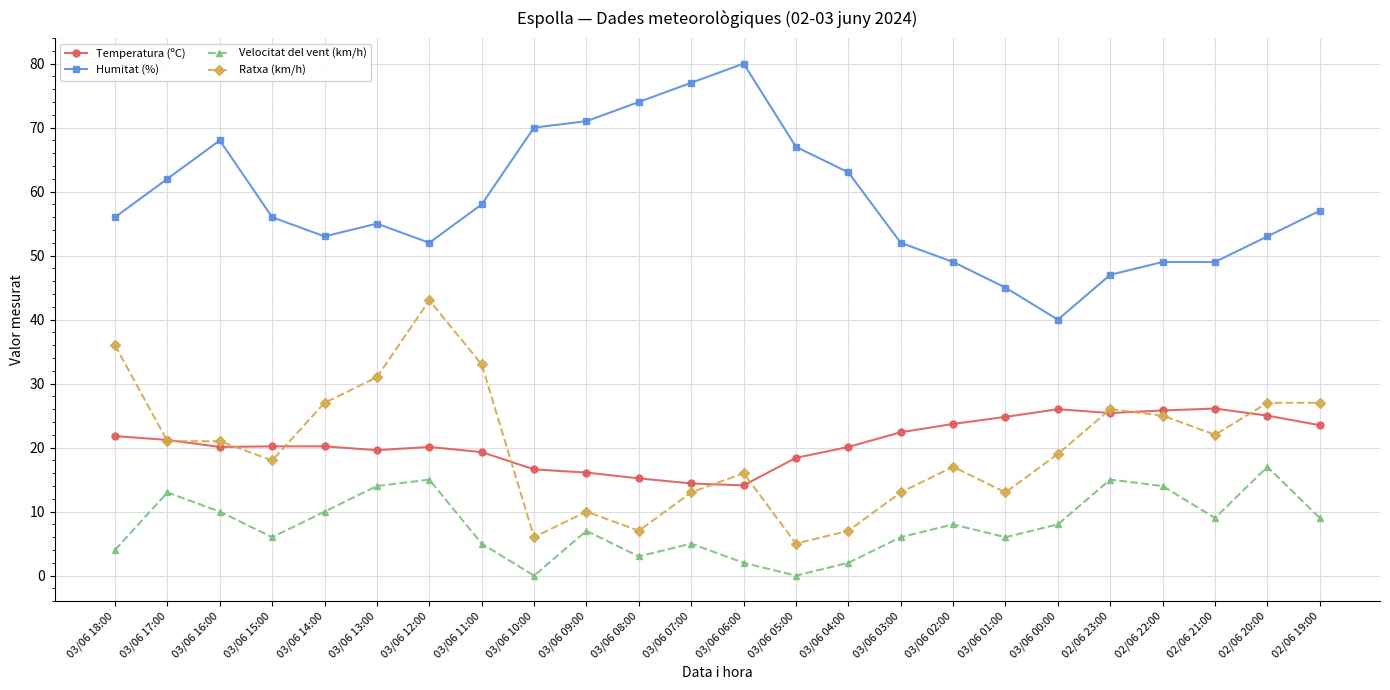

At which category does Velocitat del vent (km/h) reach its first local valley?

03/06 15:00